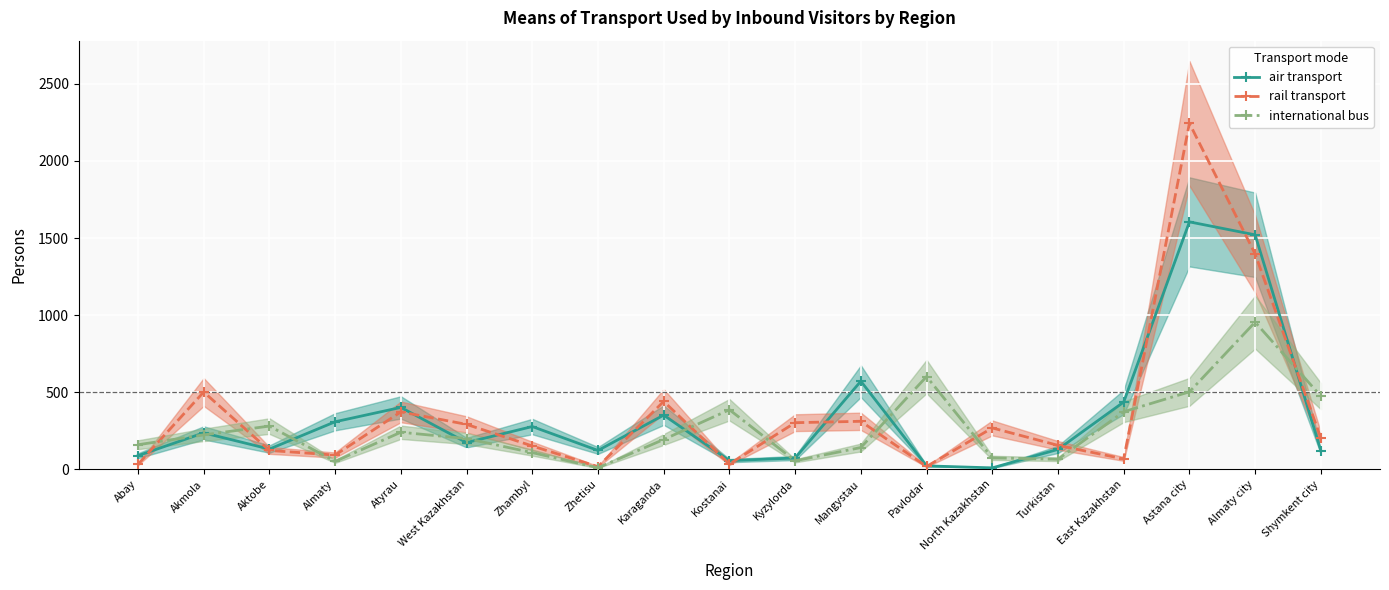

Which series has the largest total across all categories?

rail transport